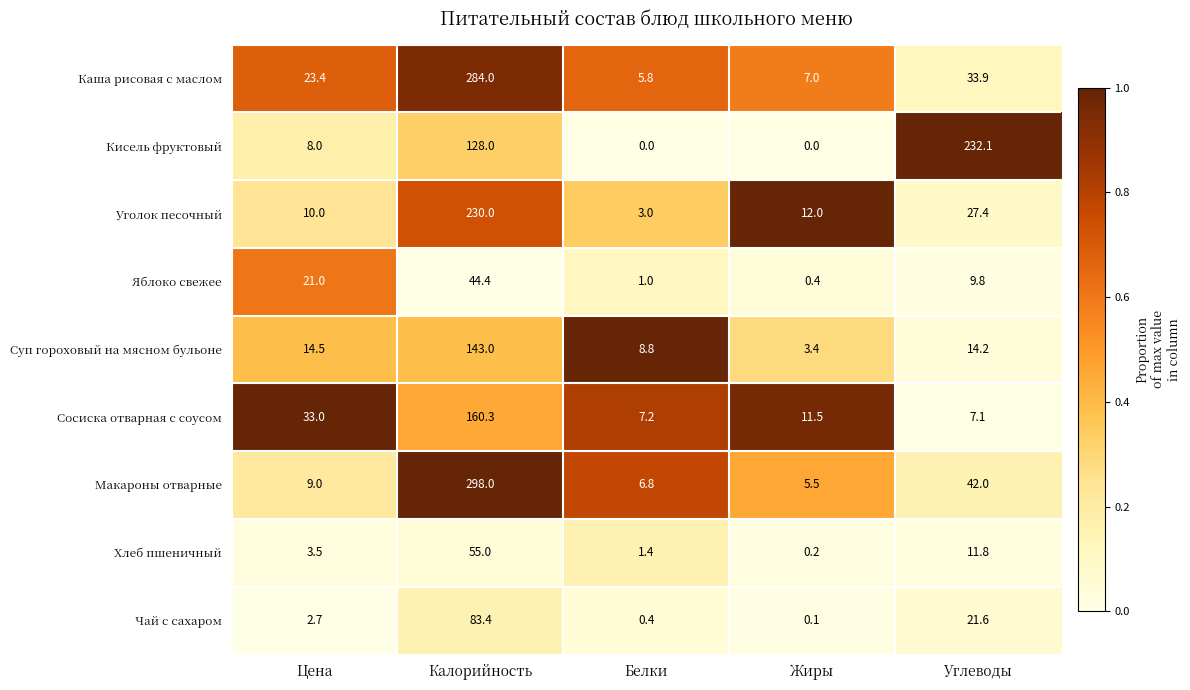

Which series has the widest spread of values?

Макароны отварные